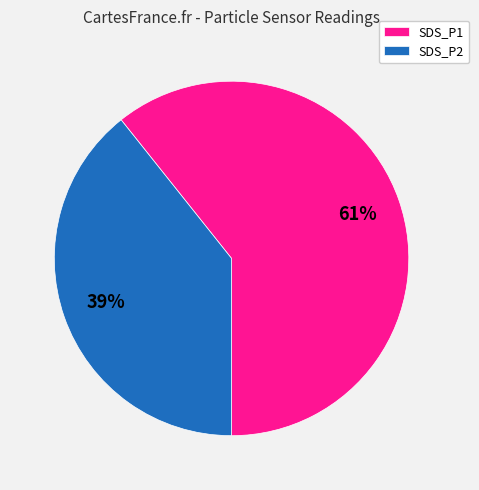

Which category has the smallest portion of the pie?

SDS_P2